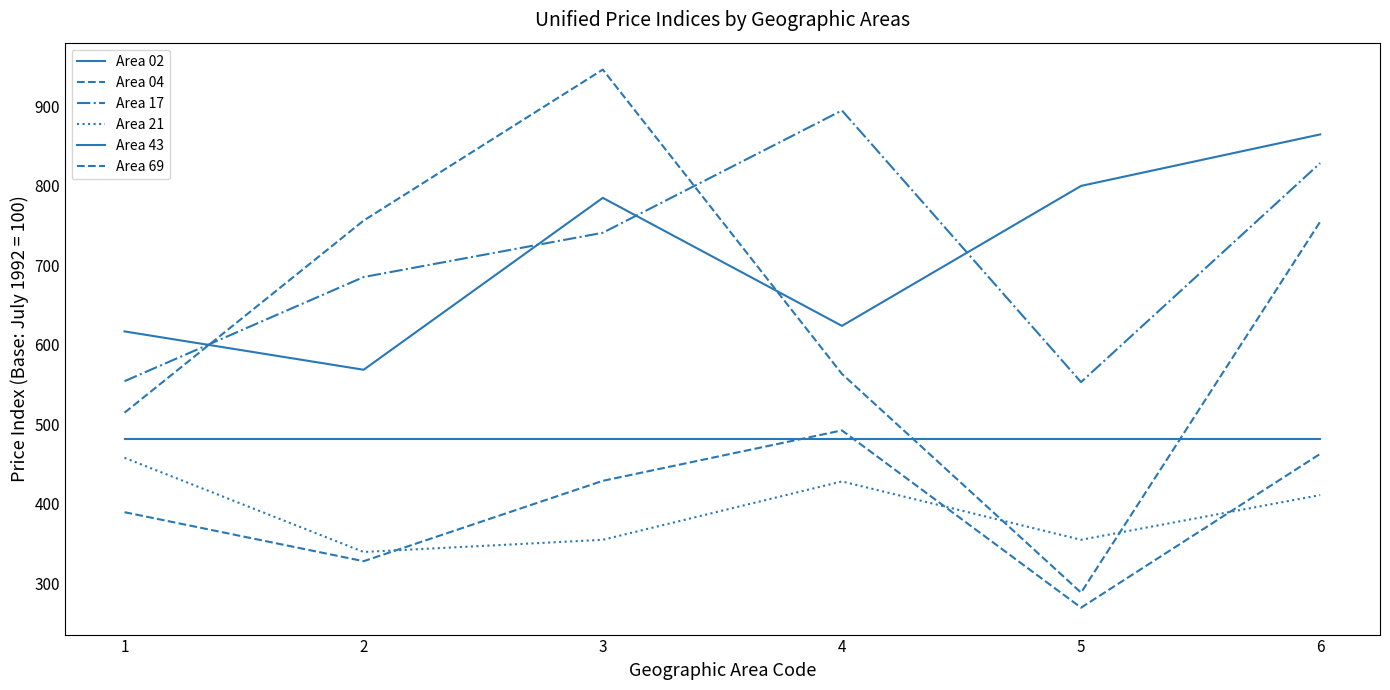

Is this an area chart (filled region under the line)?

No